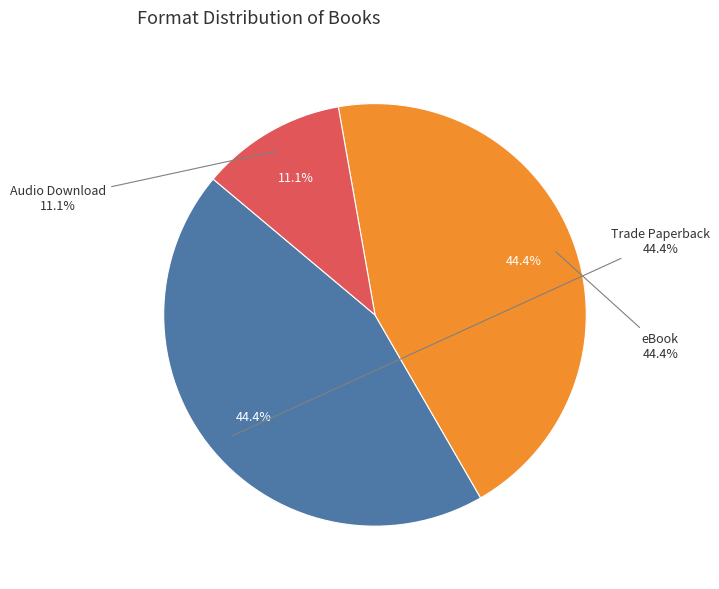

Does Trade Paperback account for over 50% of the chart?

No